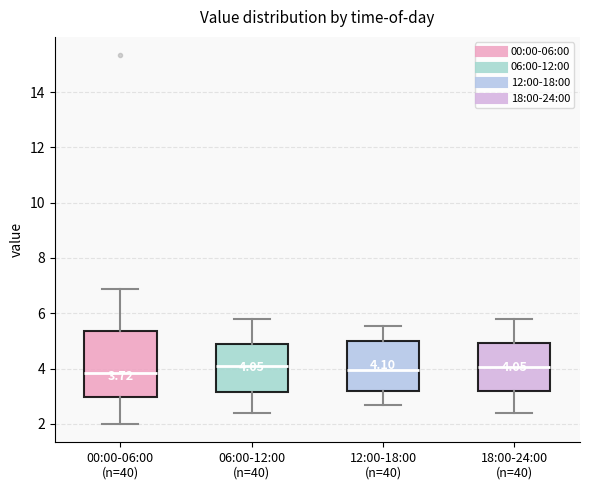

Which box is the tallest, from its lower edge to its upper edge?

00:00-06:00 (n=40)